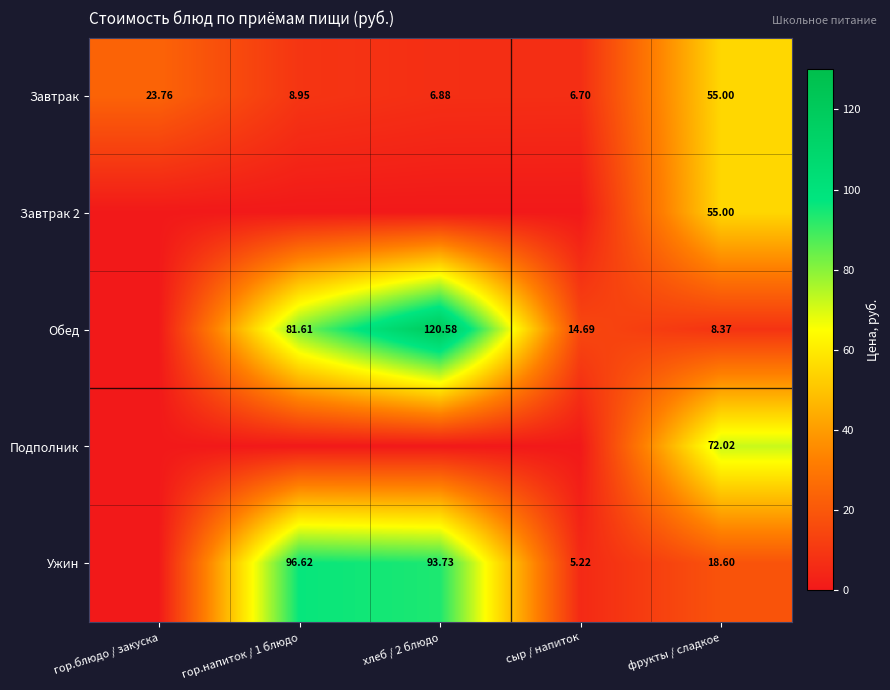

Is the value of Завтрак 2 at гор.напиток / 1 блюдо greater than the value of Обед at гор.напиток / 1 блюдо?

No